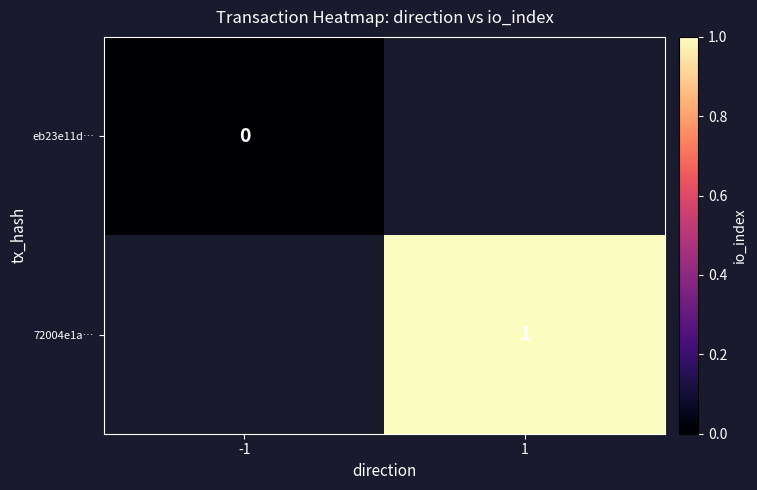

True or false: 72004e1a… has a value of 1 at 1.

True